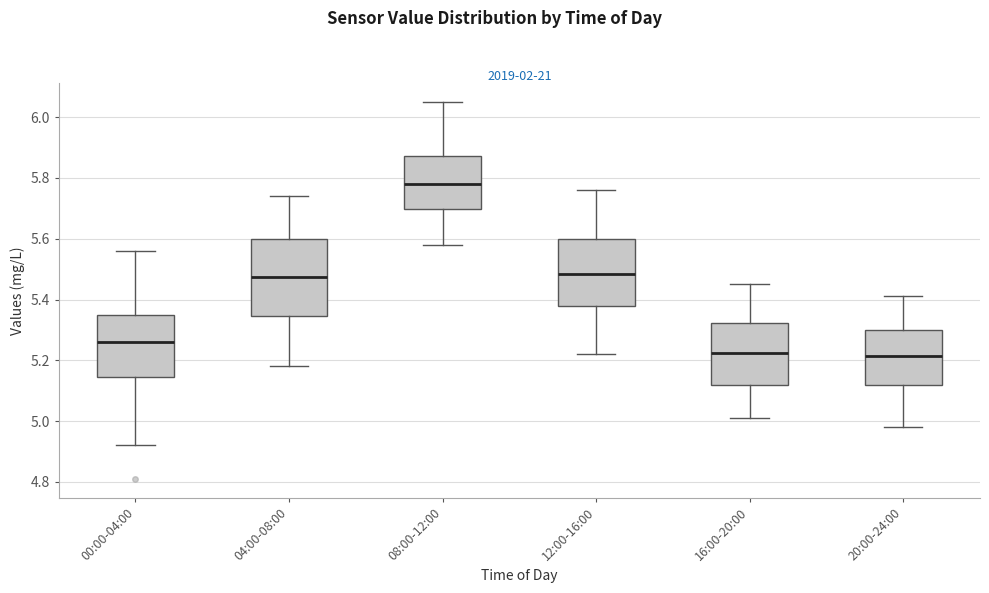

Comparing the boxes themselves (not the whiskers), which one is the tallest?

04:00-08:00